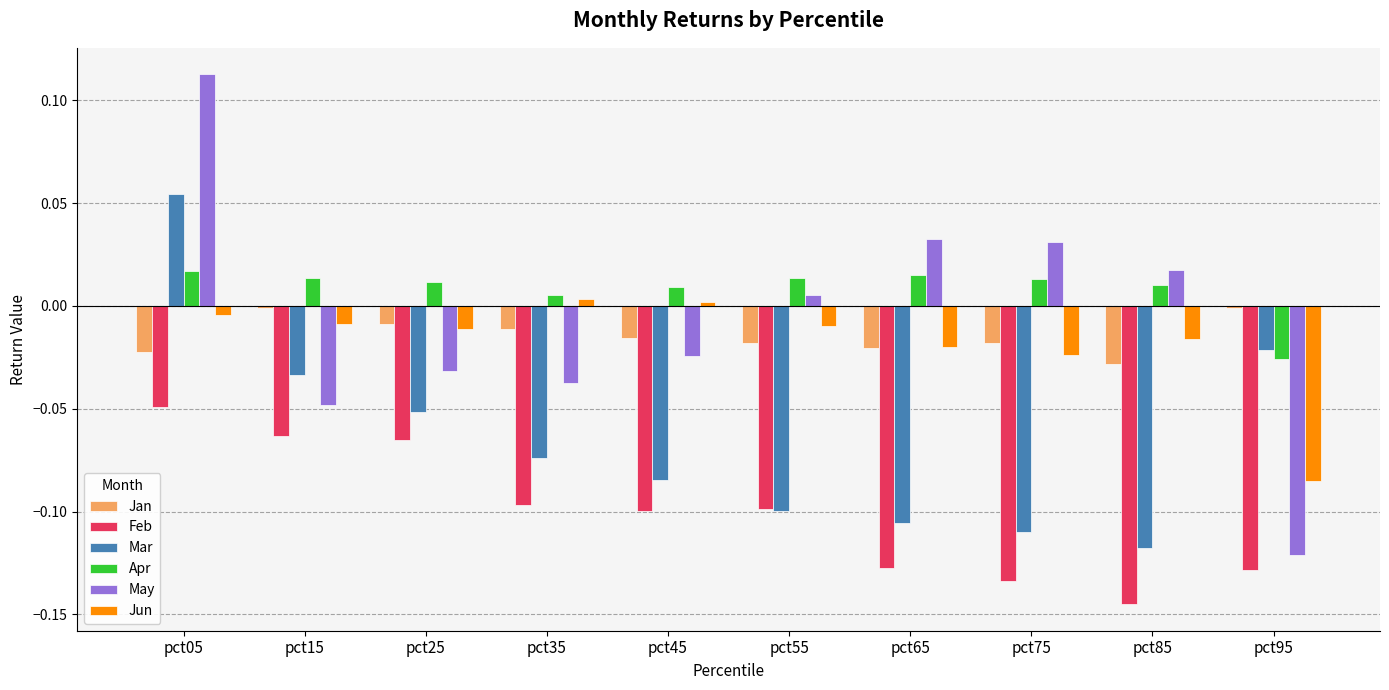

At which category is the sum across all series the highest?

pct05